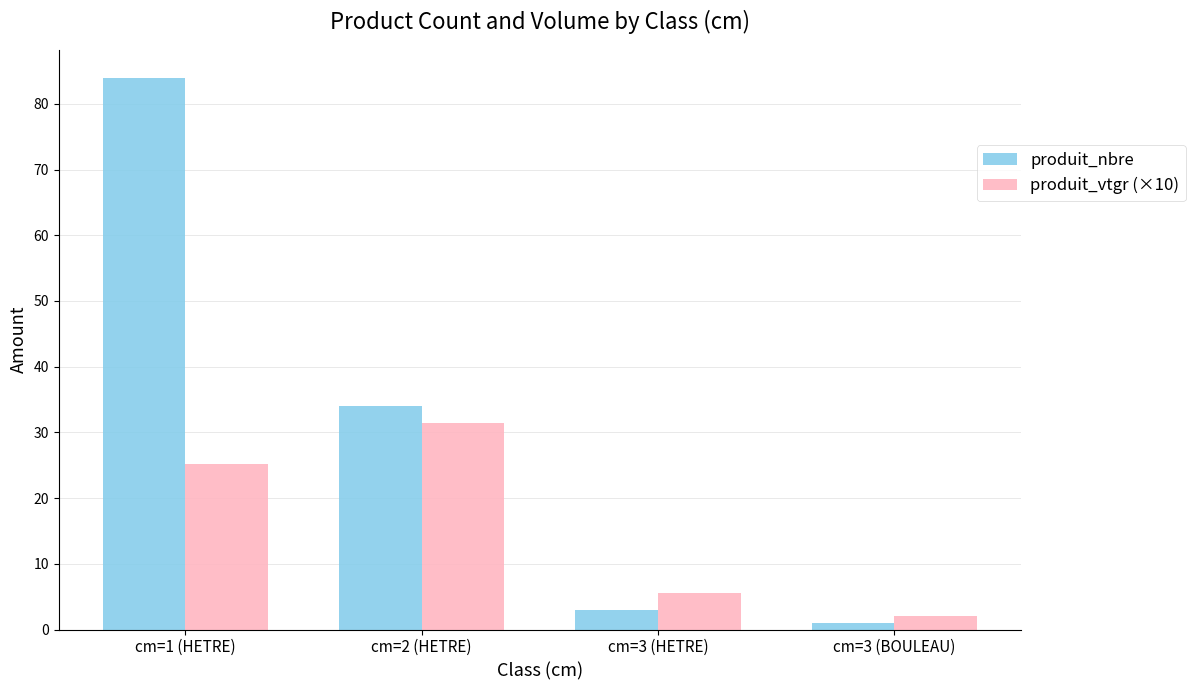

Which series has the largest total across all categories?

produit_nbre